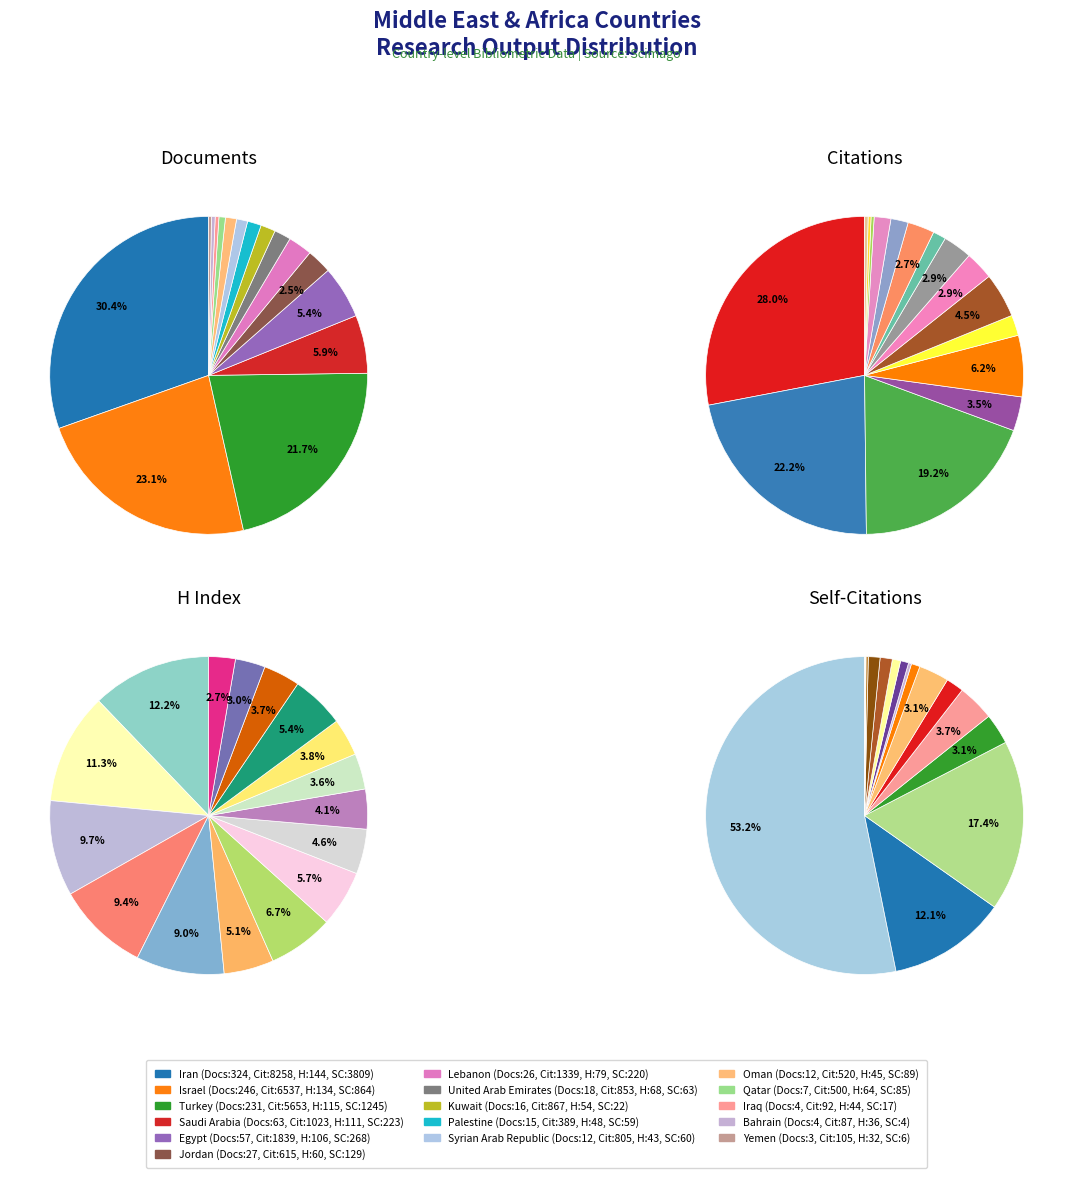

Do citations and 6 together represent more than half of the pie?

No